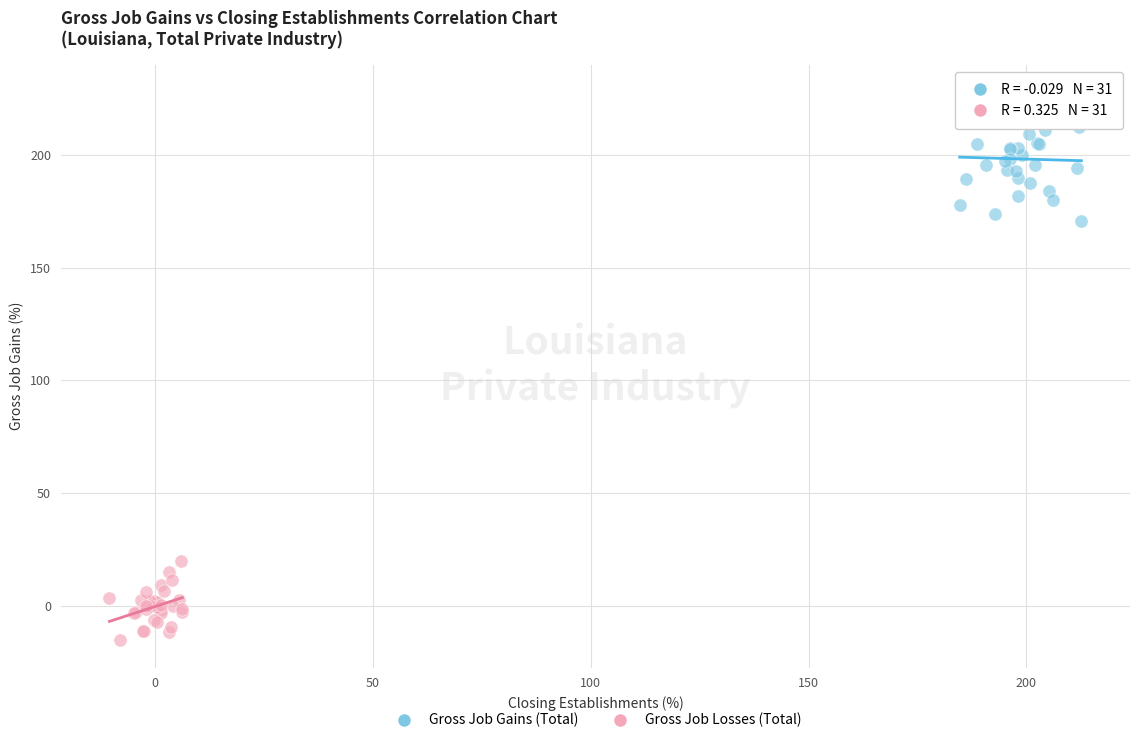

Which series has the widest spread of Y values?

Gross Job Gains (Total)